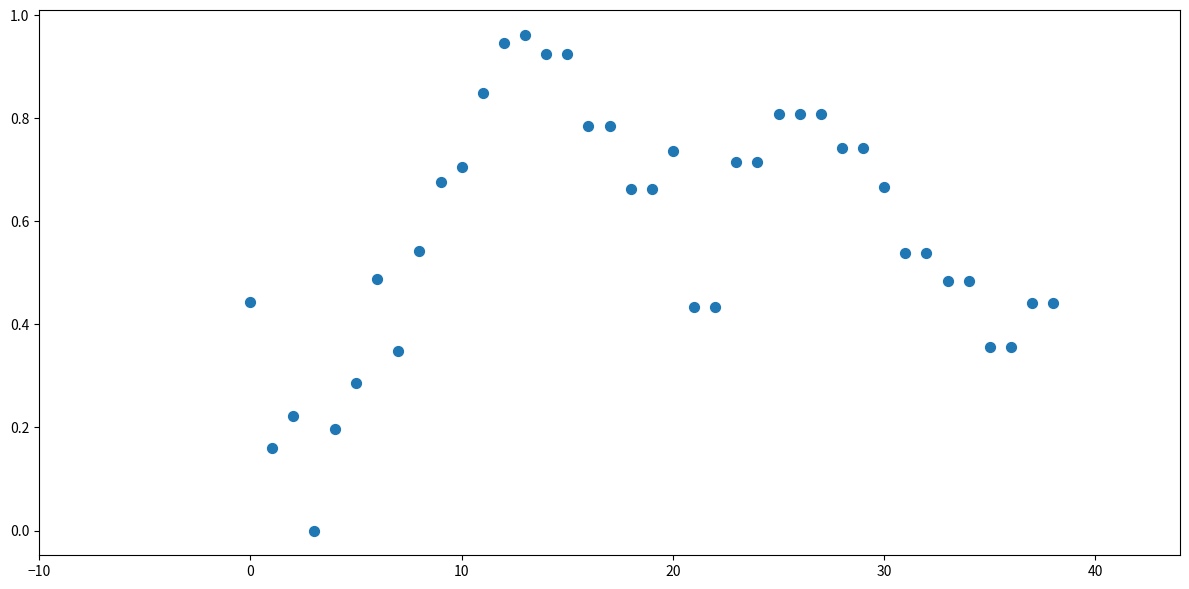

Count the number of points in this scatter plot.

39